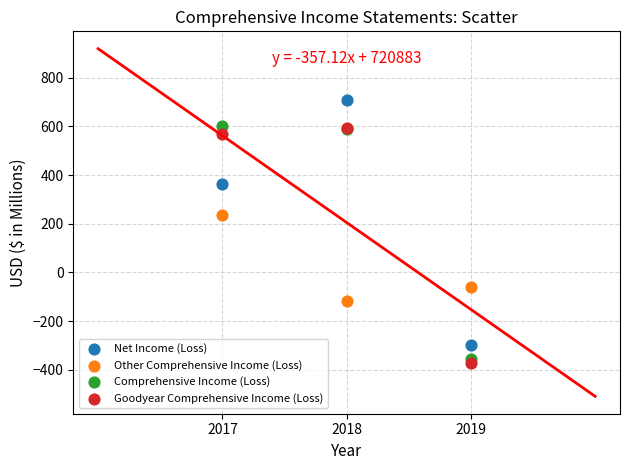

In the Comprehensive Income (Loss) series, what Y value is closest to 123?

589